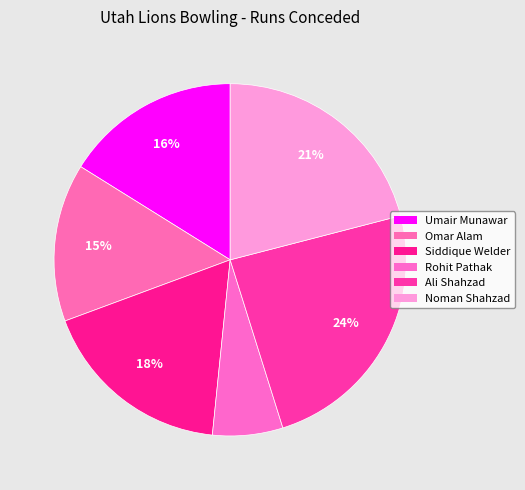

What percentage is the Siddique Welder slice, to the nearest percent?

18%